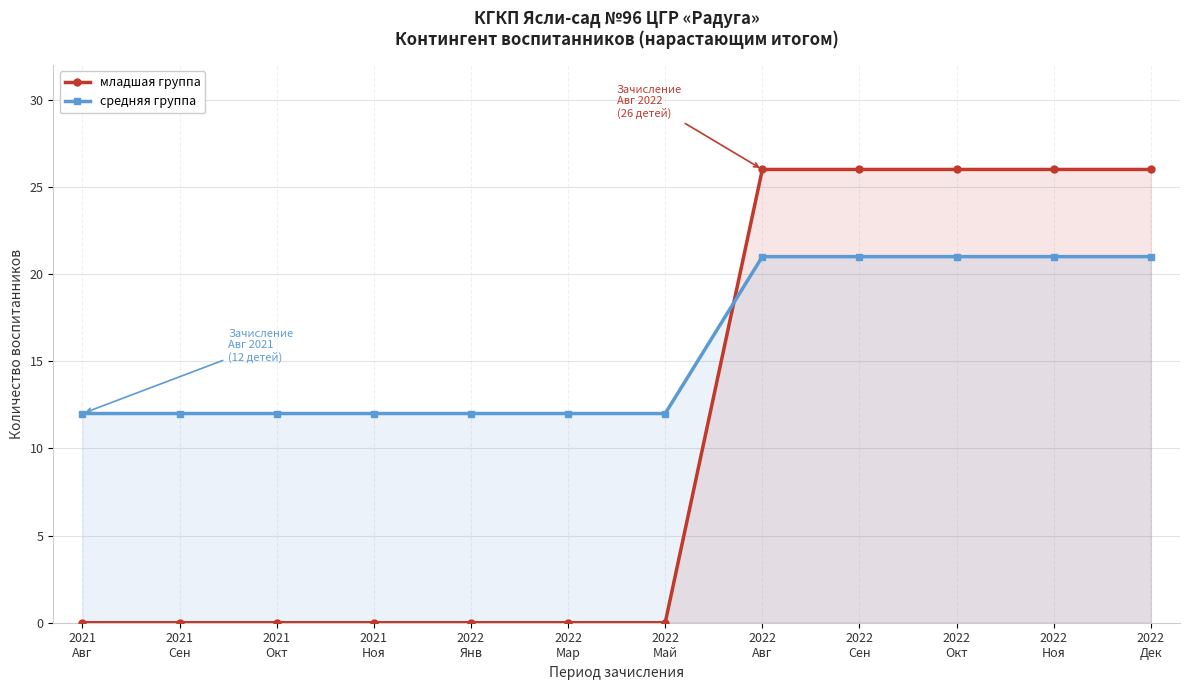

Between 2022
Май and 2022
Дек, which series saw the biggest shift?

младшая группа